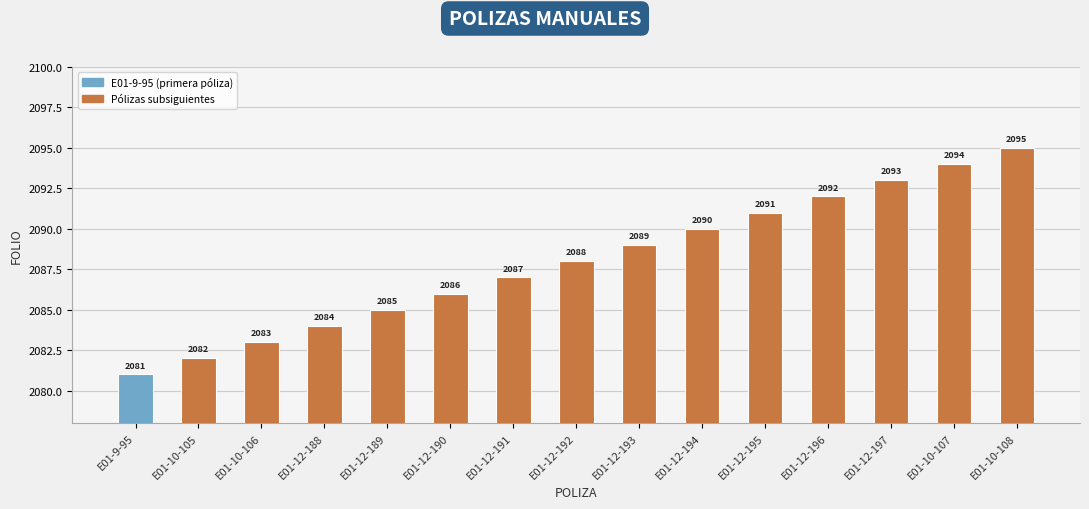

What is the difference between the maximum and minimum values?

14